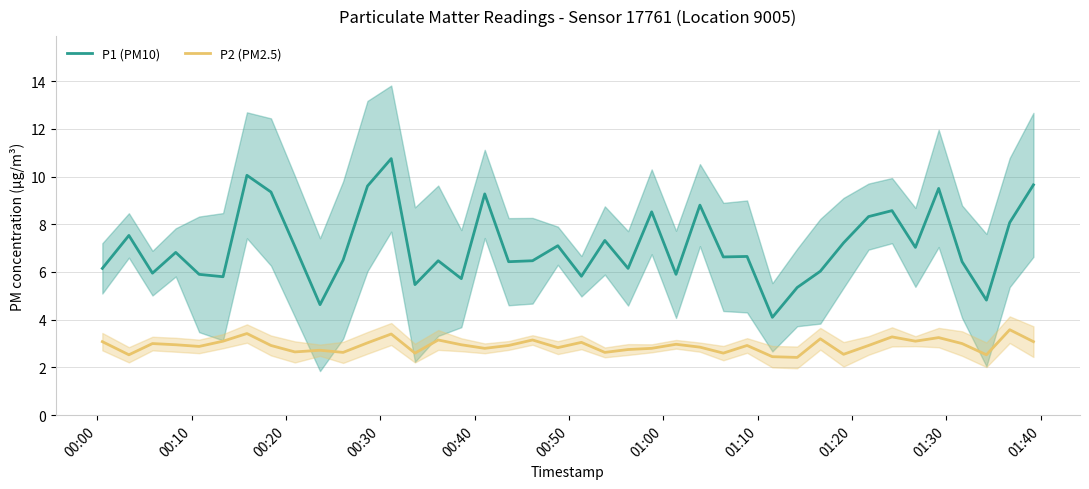

True or false: P1 (PM10) and P2 (PM2.5) intersect in this chart.

False